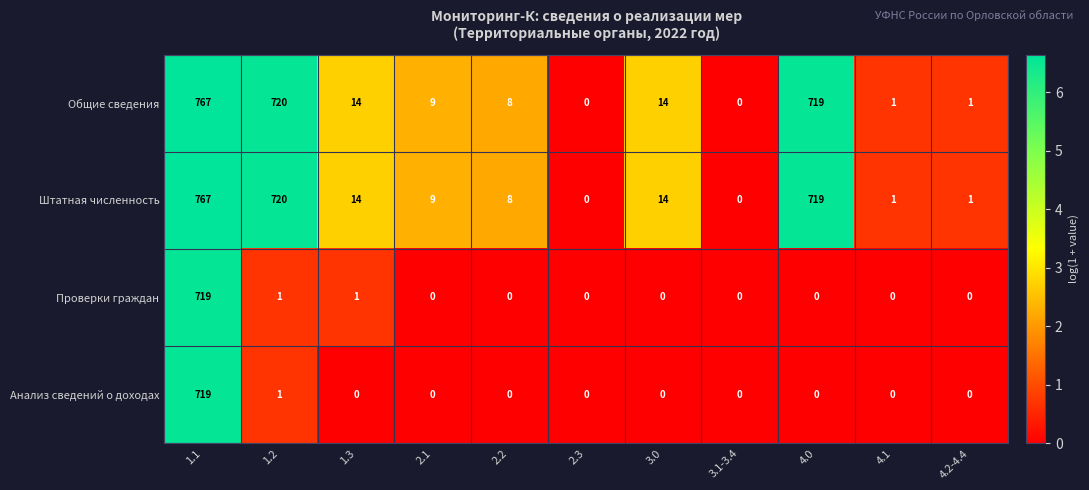

At which category is the sum across all series the highest?

1.1